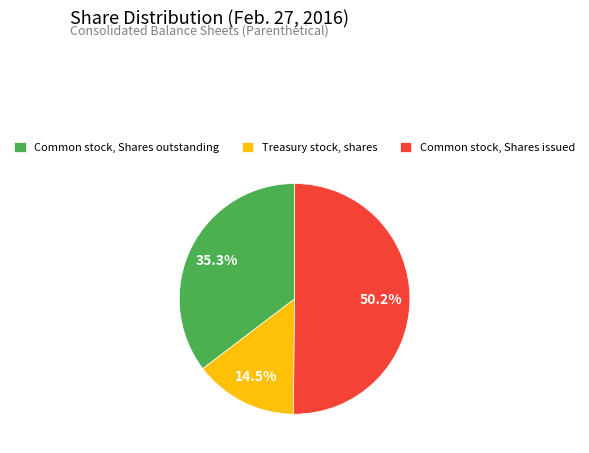

To the nearest percent, what is the difference between the Common stock, Shares issued and Treasury stock, shares slice percentages?

36%